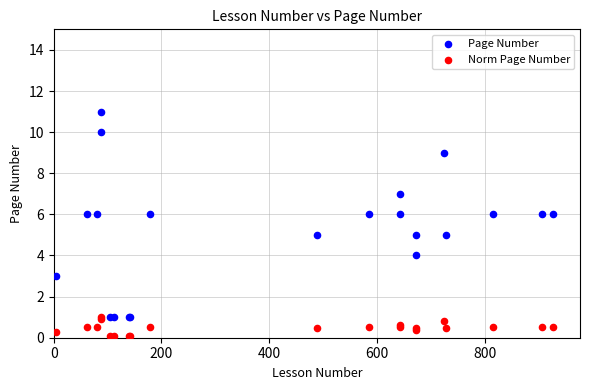

What is the X range (max minus min) for the scatter plot?

923.0